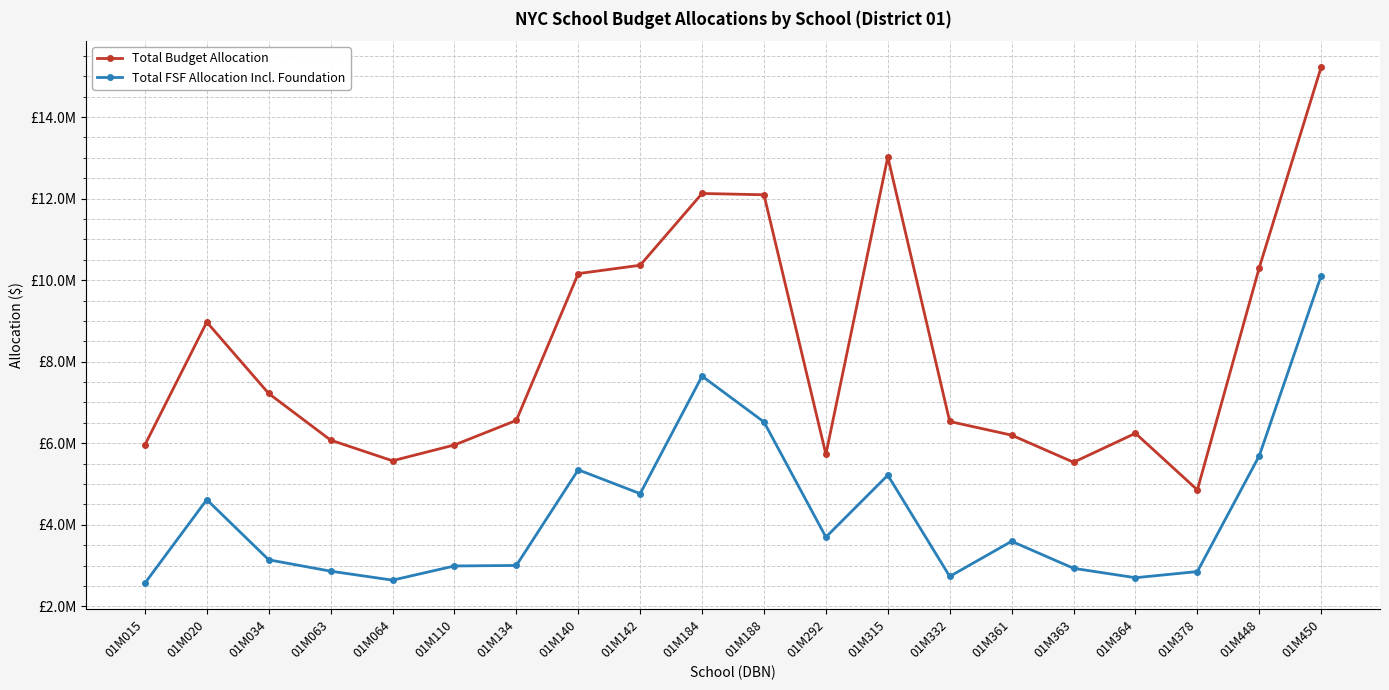

Reading left to right, extract all data points from this chart.

Total Budget Allocation: 5957825.3	8971610.3	7220728.7	6077454.7	5570192.2	5957967.3	6561497.0	10160989.8	10365709.3	12126058.1	12093932.0	5729853.5	13022111.0	6533663.6	6198909.1	5534141.7	6244295.3	4856245.0	10307268.0	15227950.3
Total FSF Allocation Including Foundation: 2566789.6	4616920.3	3141646.2	2862798.3	2642713.8	2990626.0	3002854.4	5349475.4	4764115.7	7646057.3	6522077.2	3698426.5	5217221.3	2734085.0	3595552.4	2933257.5	2702470.9	2853096.4	5692897.9	10109021.8